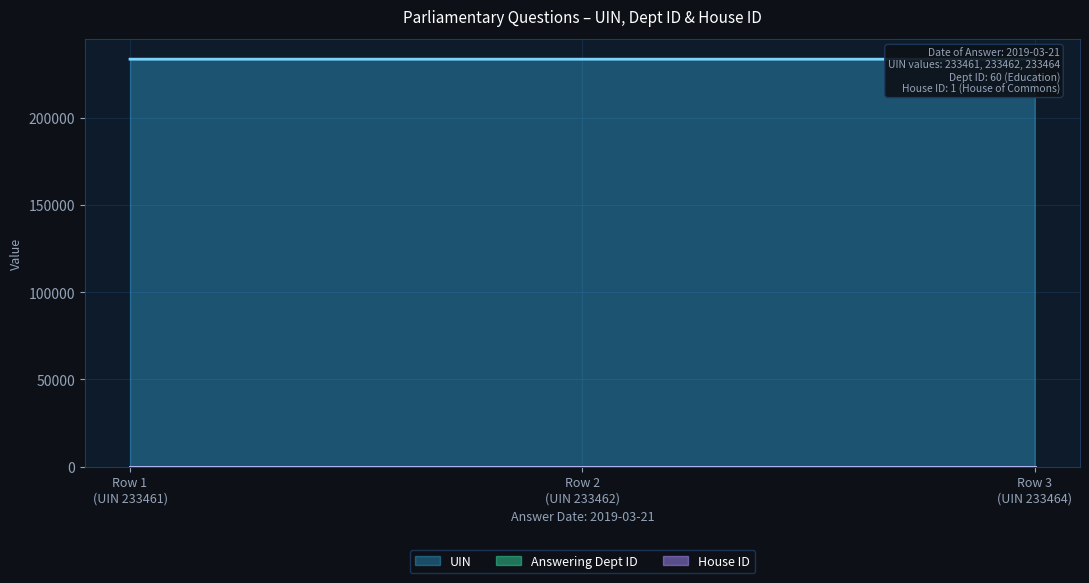

Which has a higher value, 2019-03-21 or 2019-03-21?

2019-03-21